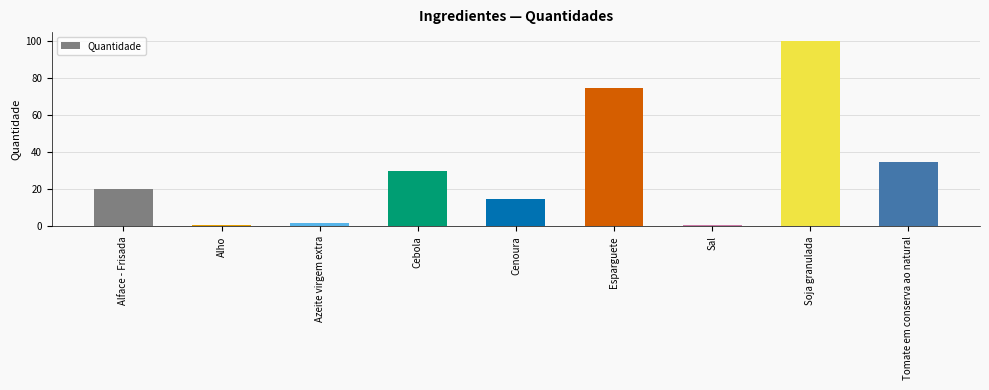

What is the label of the 1st bar from the left?

Alface - Frisada